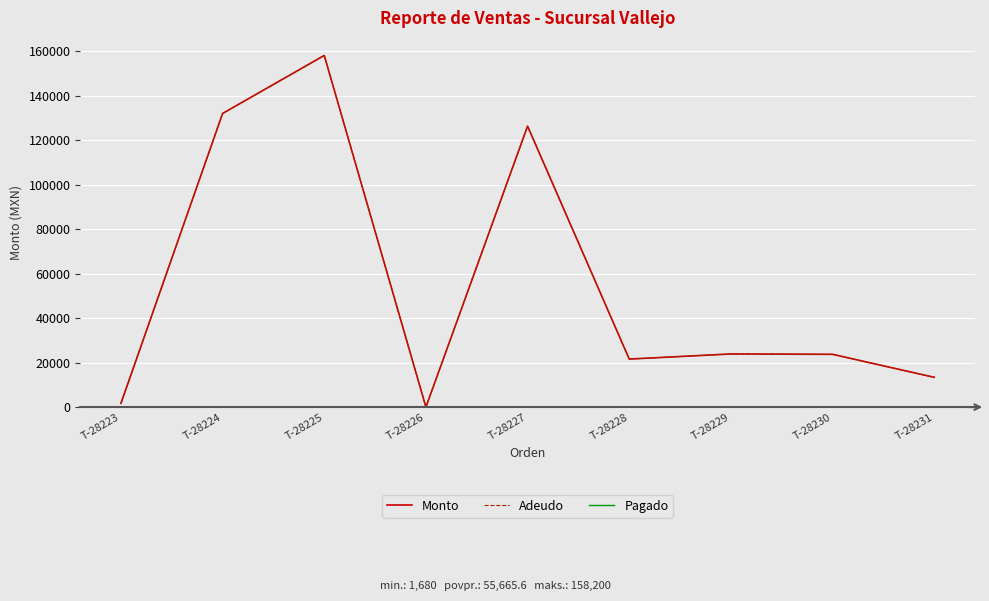

Where is the first local minimum for Adeudo?

T-28226